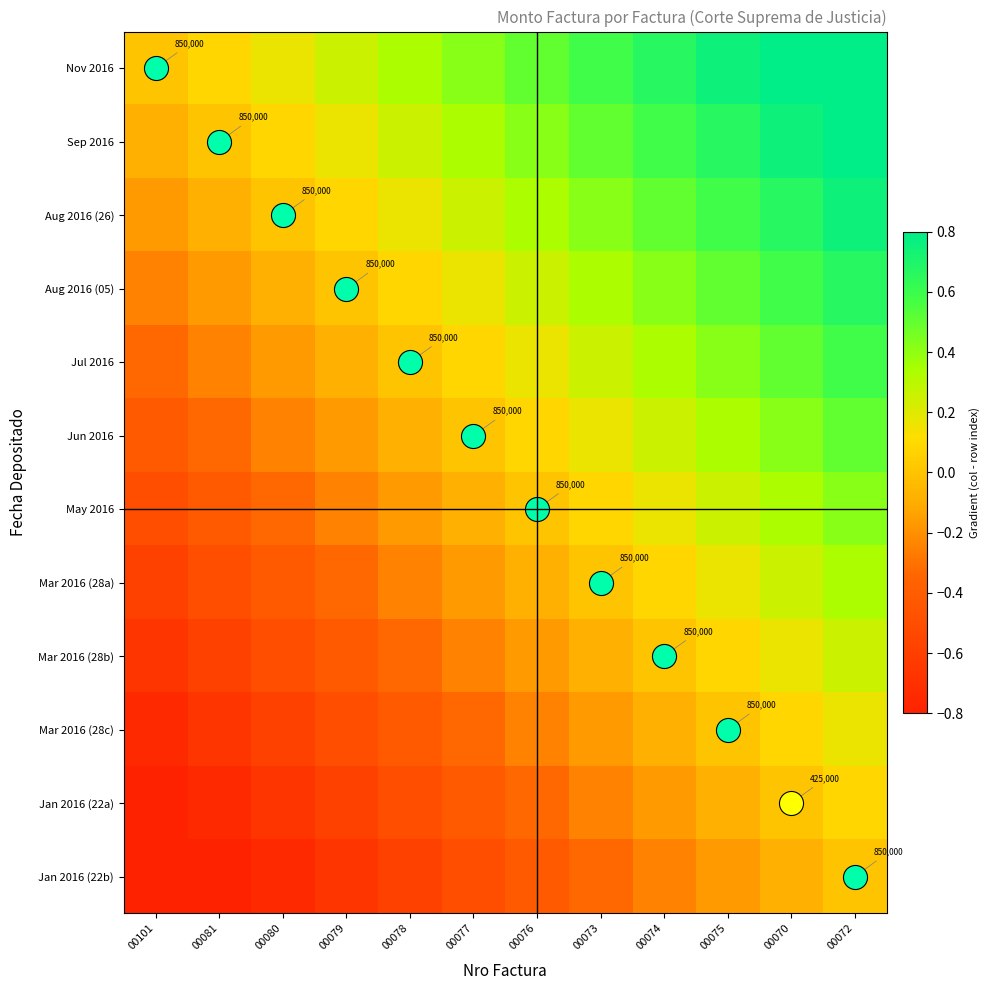

At 00076, list the series in order from smallest to largest.

Jan 2016 (22b), Jan 2016 (22a), Mar 2016 (28c), Mar 2016 (28b), Mar 2016 (28a), May 2016, Jun 2016, Jul 2016, Aug 2016 (05), Aug 2016 (26), Sep 2016, Nov 2016